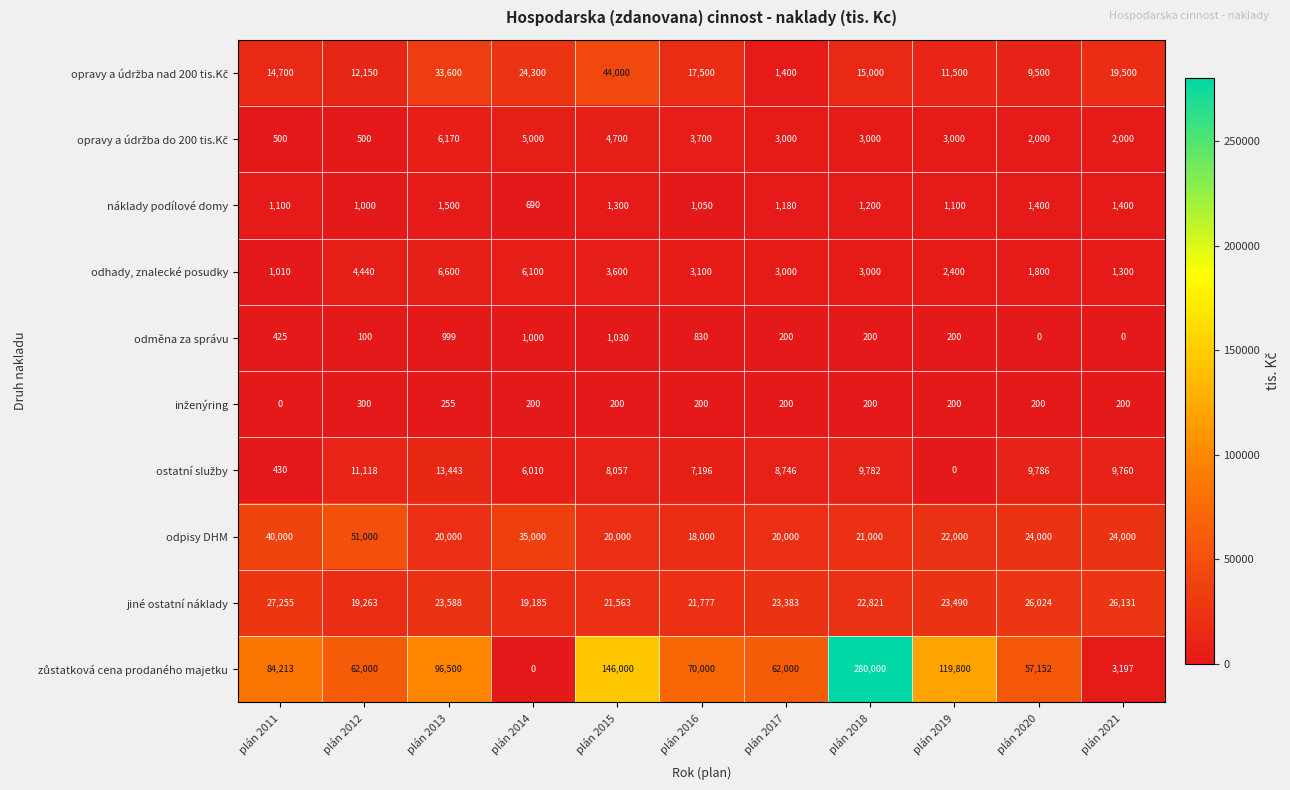

What is the difference between the maximum and minimum values in the odměna za správu series?

1030